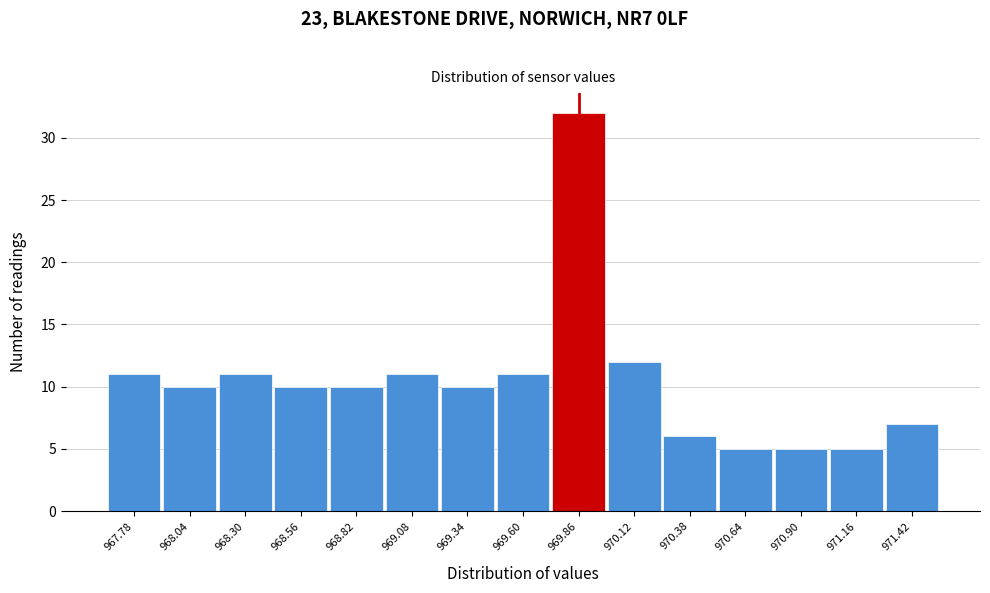

Reading left to right, transcribe this chart: for each bar, give the range it covers on the x-axis and its height. Neither the bar edges nor the heights are printed on the chart, so give them approximately, as read against the axes.

967.65 to 967.91: 11
967.91 to 968.17: 10
968.17 to 968.43: 11
968.43 to 968.69: 10
968.69 to 968.95: 10
968.95 to 969.21: 11
969.21 to 969.47: 10
969.47 to 969.73: 11
969.73 to 969.99: 32
969.99 to 970.25: 12
970.25 to 970.51: 6
970.51 to 970.77: 5
970.77 to 971.03: 5
971.03 to 971.29: 5
971.29 to 971.55: 7